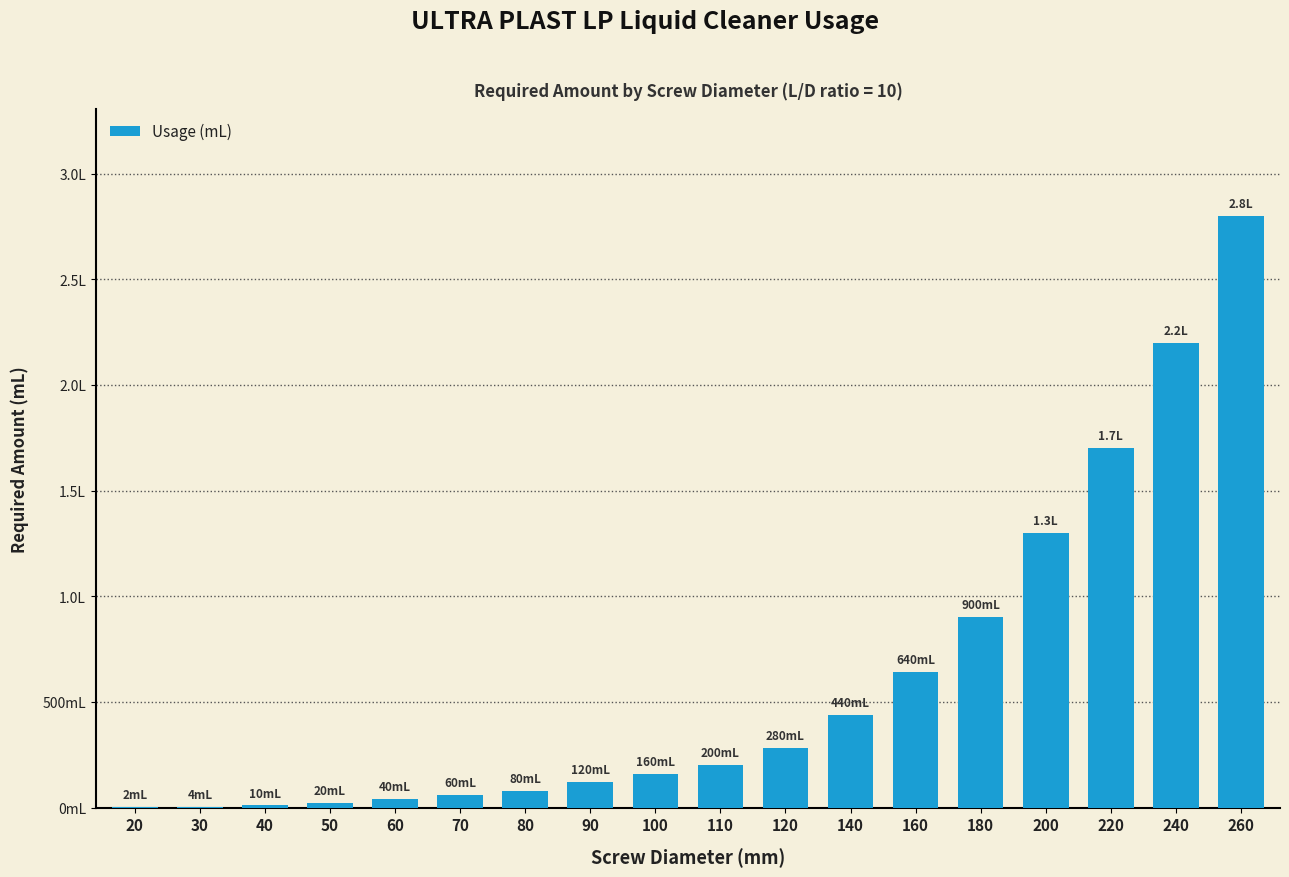

What is the maximum value shown in the chart?

2800